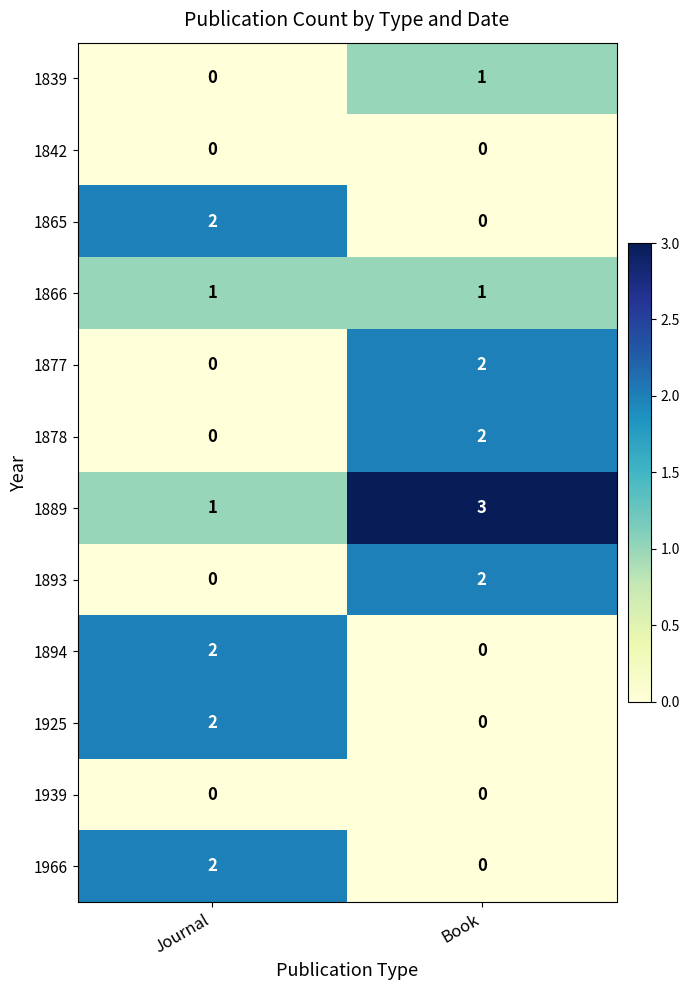

Count the number of data series in this chart.

12